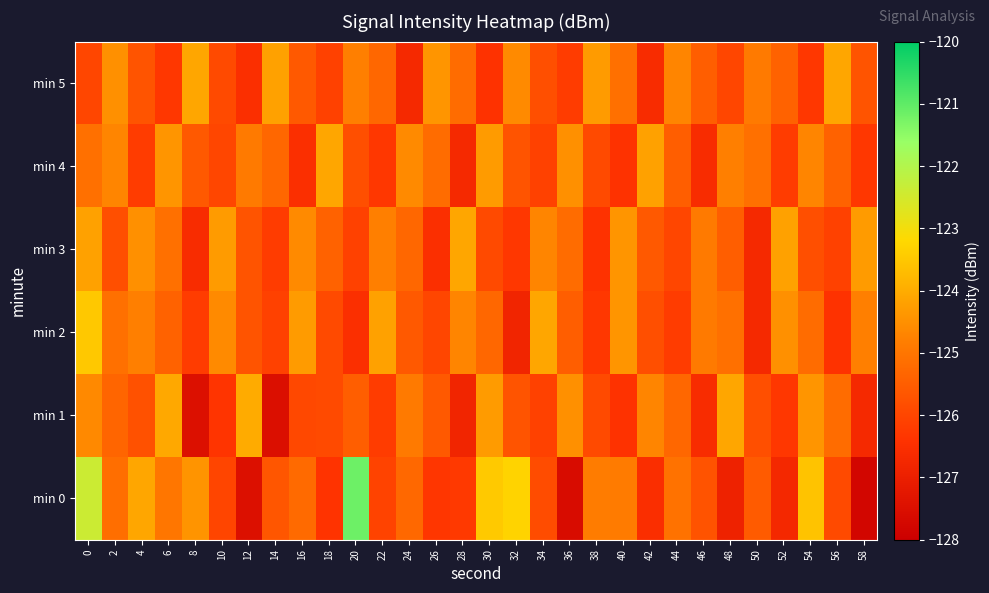

Rank the series at 16 from lowest to highest value.

min 4, min 1, min 5, min 0, min 3, min 2